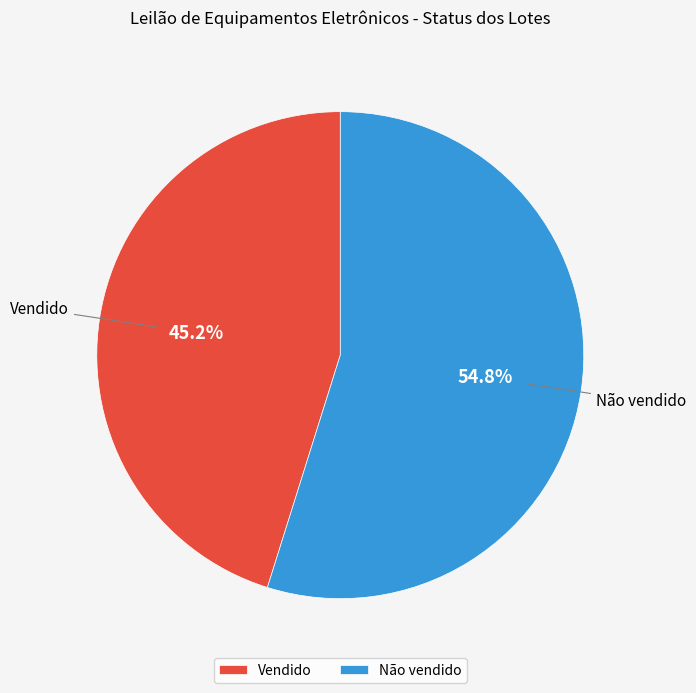

What is the smallest slice in the pie chart?

Vendido